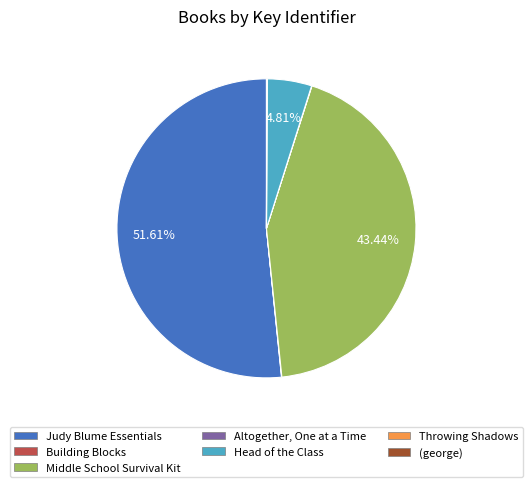

Is there any slice that represents more than half of the pie?

Yes